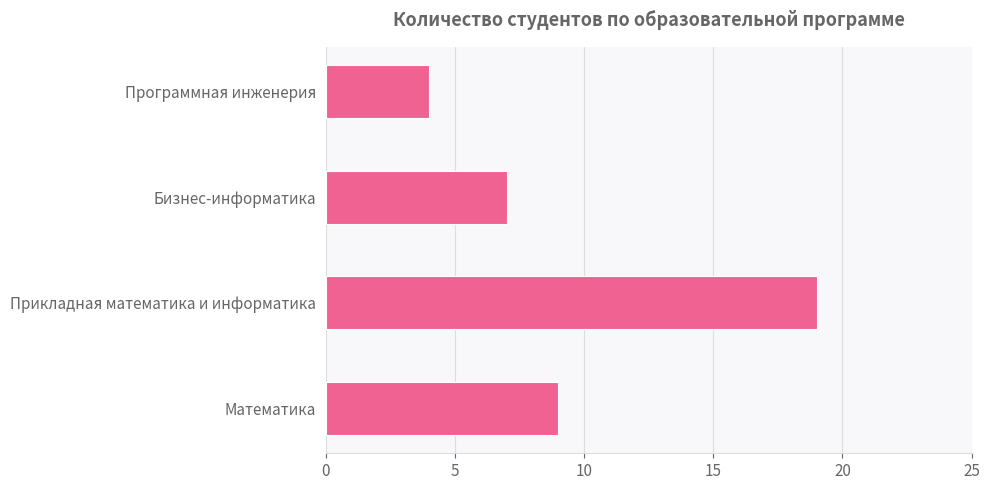

Reading bottom to top, list all the values displayed in this chart.

9	19	7	4